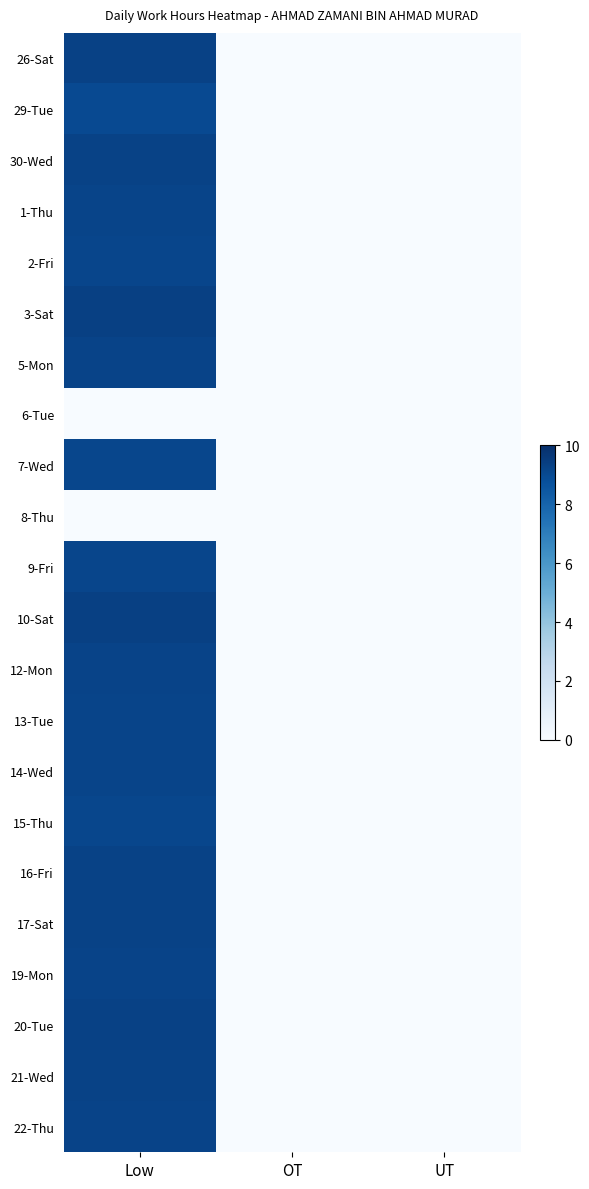

Reading left to right, extract all data points from this chart.

26-Sat: Low=9.3	OT=0.0	UT=0.0
29-Tue: Low=9.0	OT=0.0	UT=0.0
30-Wed: Low=9.3	OT=0.0	UT=0.0
1-Thu: Low=9.2	OT=0.0	UT=0.0
2-Fri: Low=9.2	OT=0.0	UT=0.0
3-Sat: Low=9.3	OT=0.0	UT=0.0
5-Mon: Low=9.2	OT=0.0	UT=0.0
6-Tue: Low=0.0	OT=0.0	UT=0.0
7-Wed: Low=9.1	OT=0.0	UT=0.0
8-Thu: Low=0.0	OT=0.0	UT=0.0
9-Fri: Low=9.2	OT=0.0	UT=0.0
10-Sat: Low=9.4	OT=0.0	UT=0.0
12-Mon: Low=9.2	OT=0.0	UT=0.0
13-Tue: Low=9.2	OT=0.0	UT=0.0
14-Wed: Low=9.2	OT=0.0	UT=0.0
15-Thu: Low=9.1	OT=0.0	UT=0.0
16-Fri: Low=9.3	OT=0.0	UT=0.0
17-Sat: Low=9.3	OT=0.0	UT=0.0
19-Mon: Low=9.2	OT=0.0	UT=0.0
20-Tue: Low=9.3	OT=0.0	UT=0.0
21-Wed: Low=9.3	OT=0.0	UT=0.0
22-Thu: Low=9.2	OT=0.0	UT=0.0